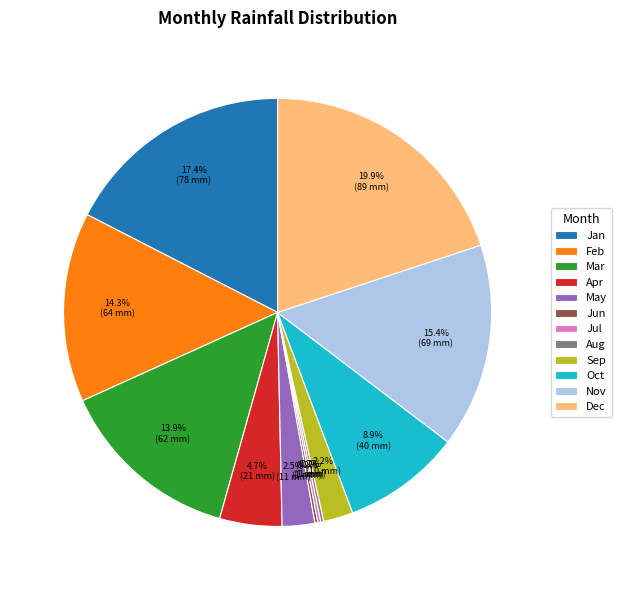

Approximately how many times larger is the value at Jan compared to Nov?

1.1